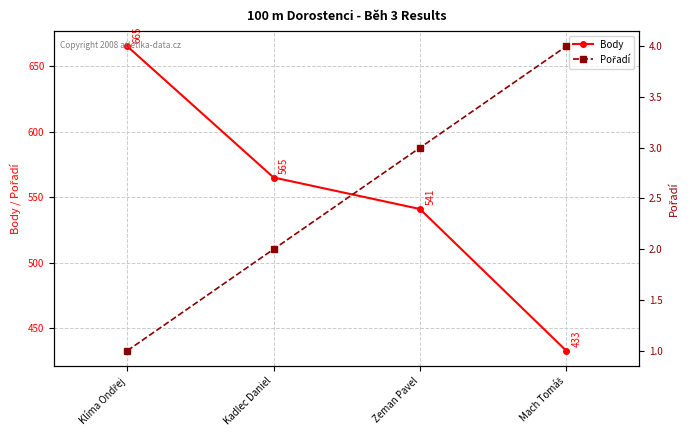

What is the label of the 3rd point from the left?

Zeman Pavel